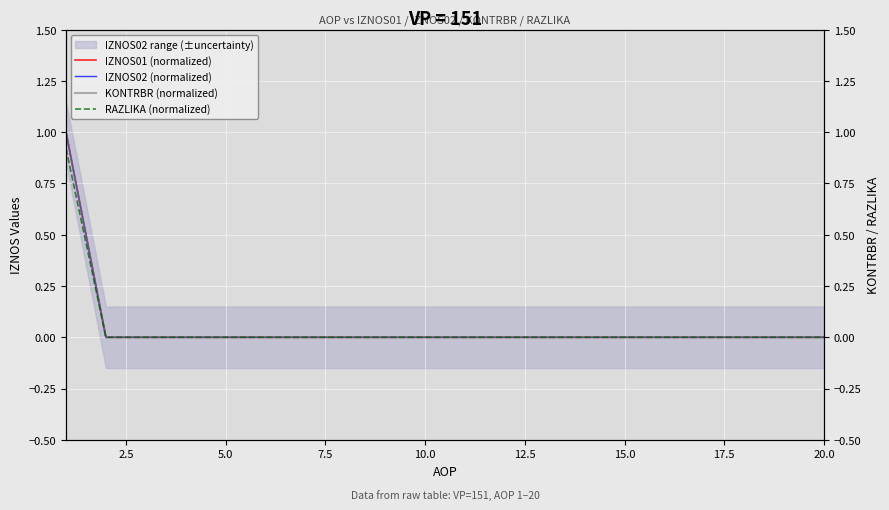

Which series changed the most between 17.5 and 14?

IZNOS01 (normalized)